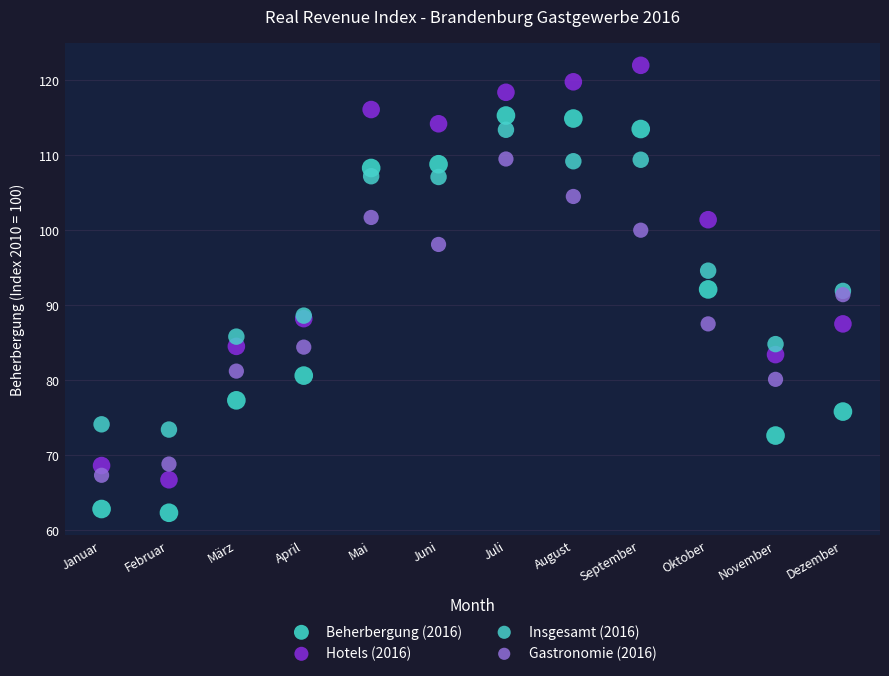

Which series reaches the maximum Y coordinate?

Hotels (2016)